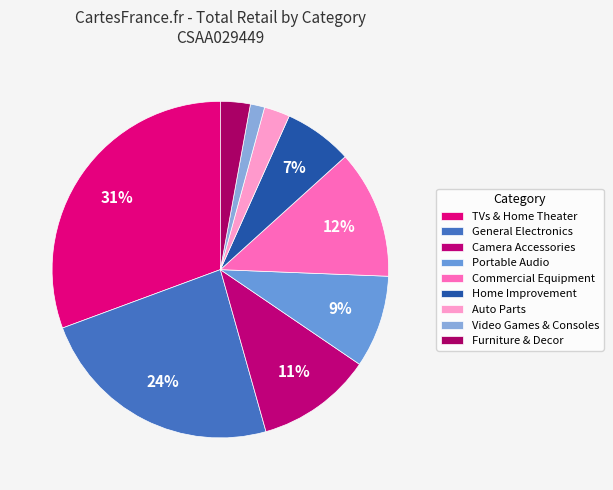

To the nearest percent, what is the average slice percentage?

11%